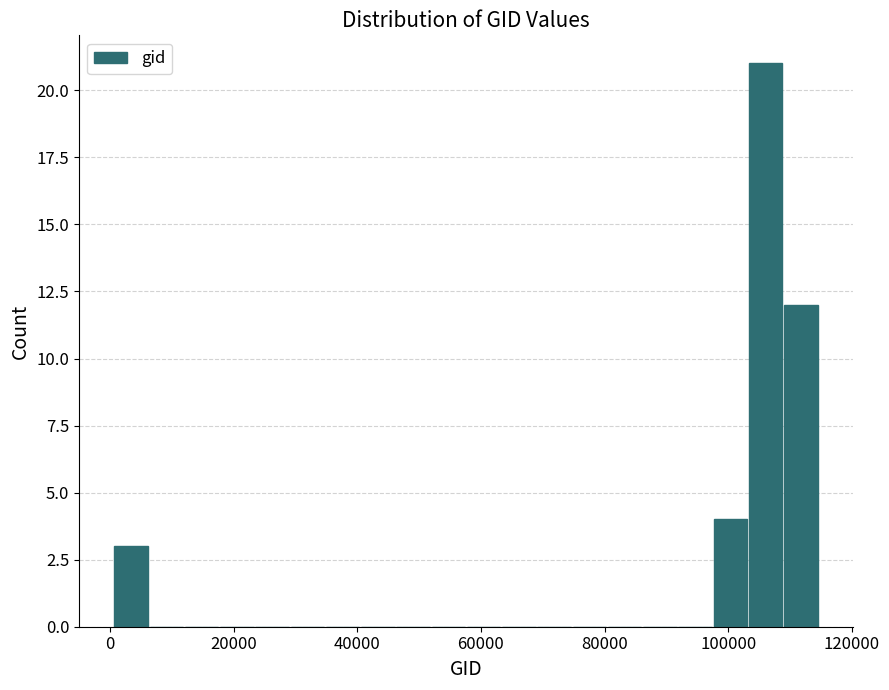

Around what value on the x-axis is the tallest bar? Give the approximate position of its centre, as read against the axis.

106000